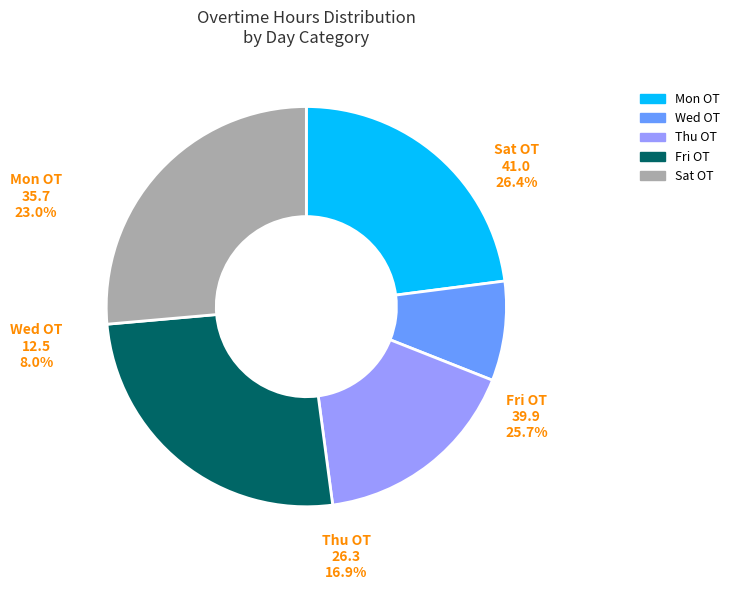

Is there any slice that represents more than half of the pie?

No